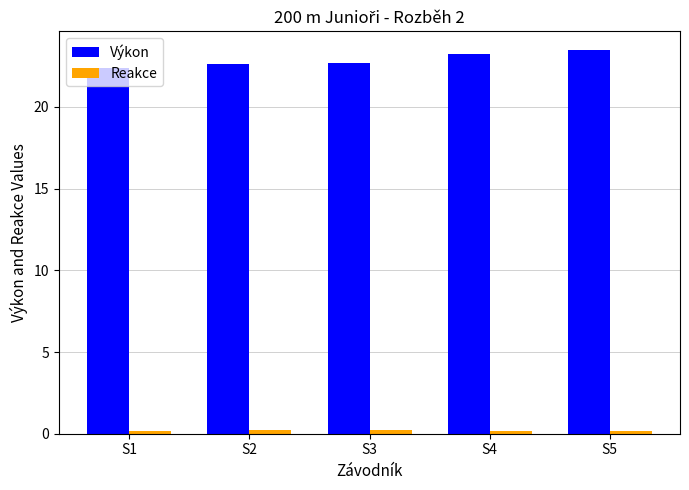

Is it true that Výkon equals 23.4 at S5?

True